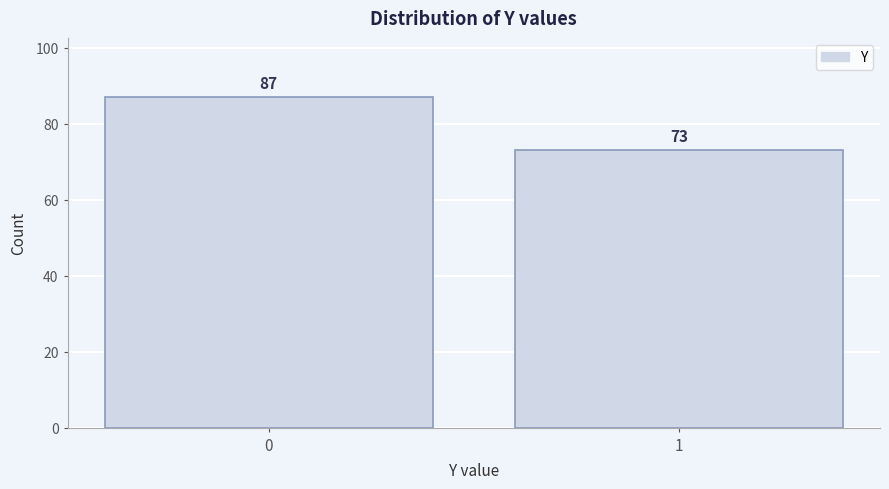

Reading left to right, what are all the values shown in this chart?

0=87	1=73